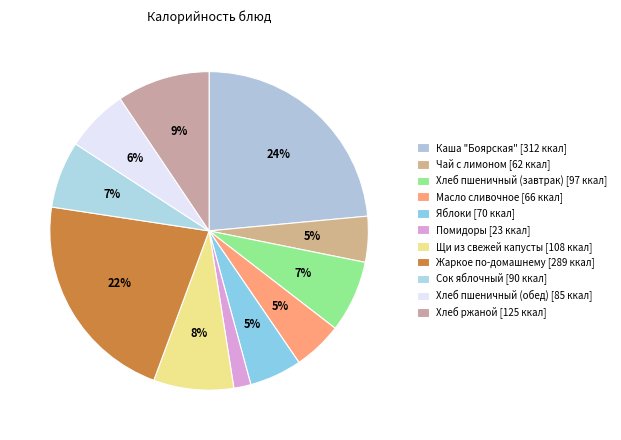

How many segments does this pie chart have?

11